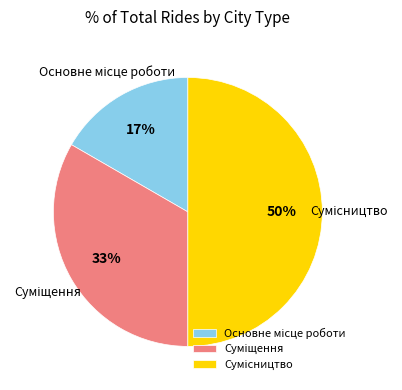

To the nearest percent, what is the average slice percentage?

33%